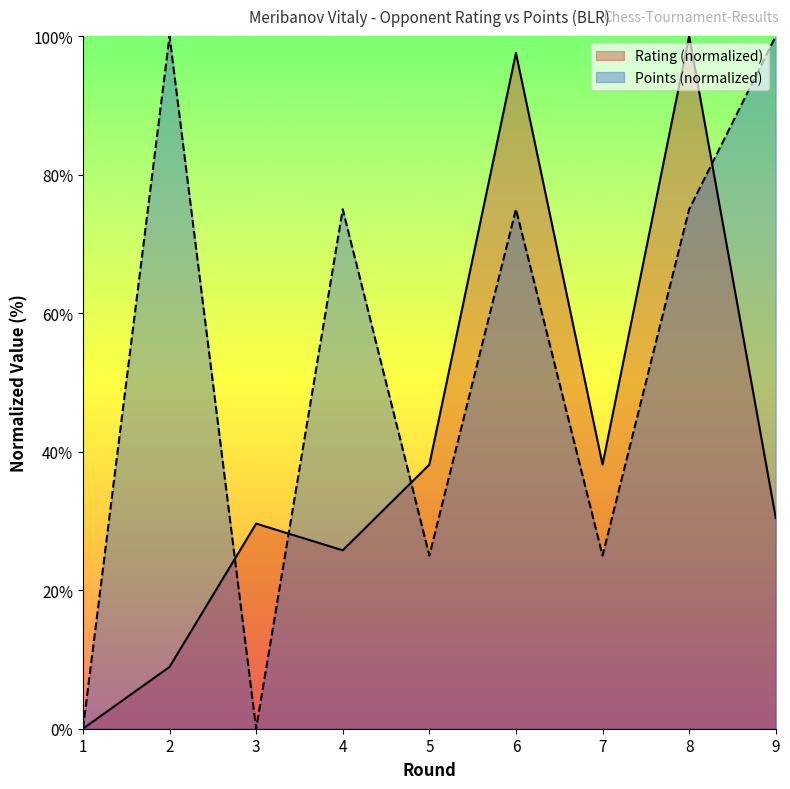

What is the value of the Rating point at the 2nd from the left?

8.9